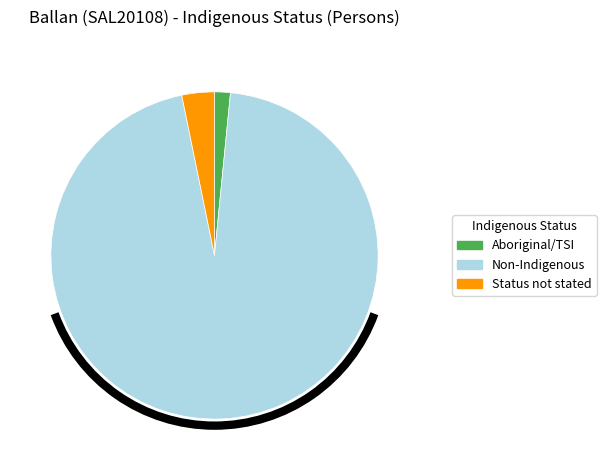

Is it true that Status not stated is 3% of the pie?

True